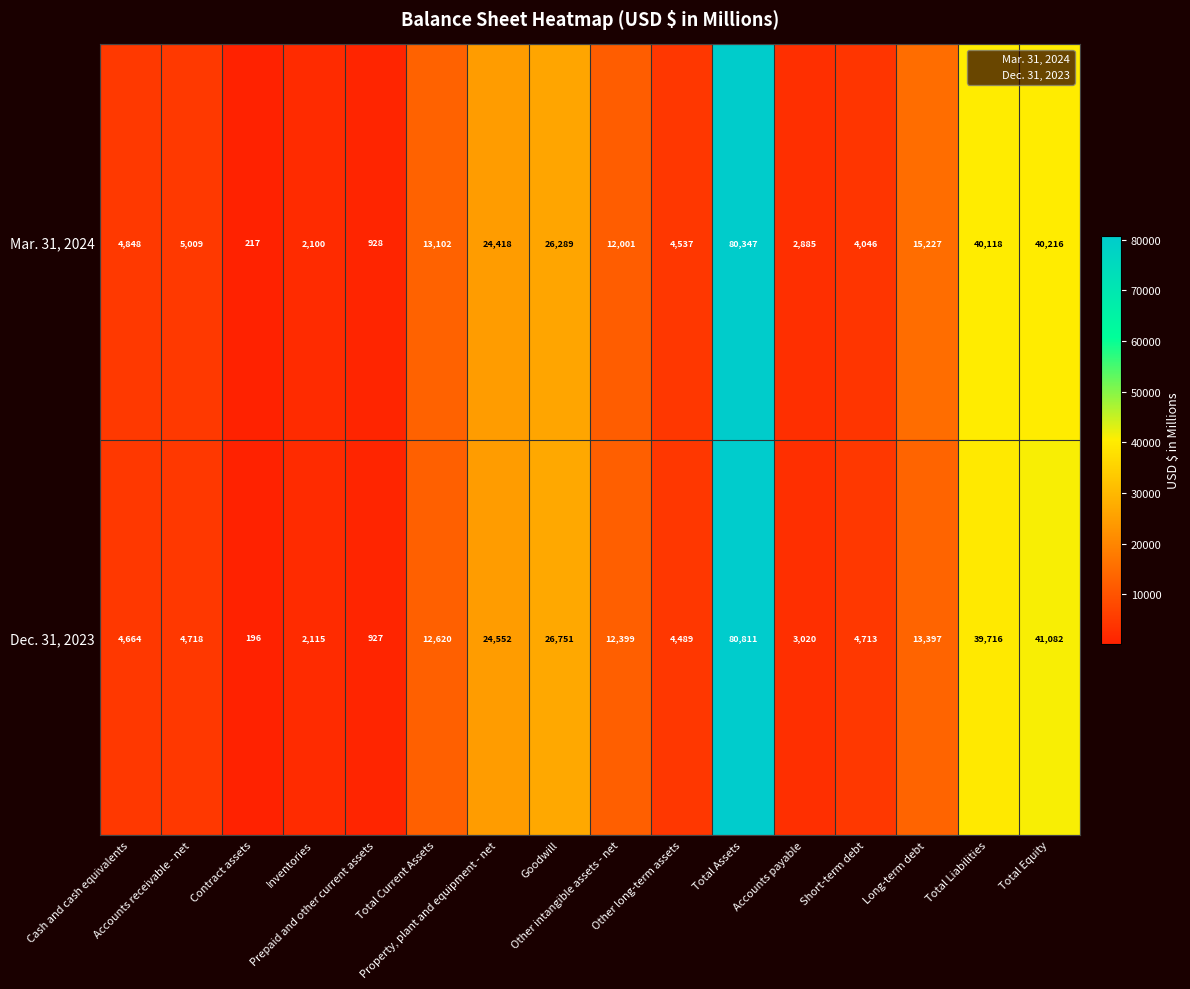

What is the sum of all Mar. 31, 2024 values?

276288